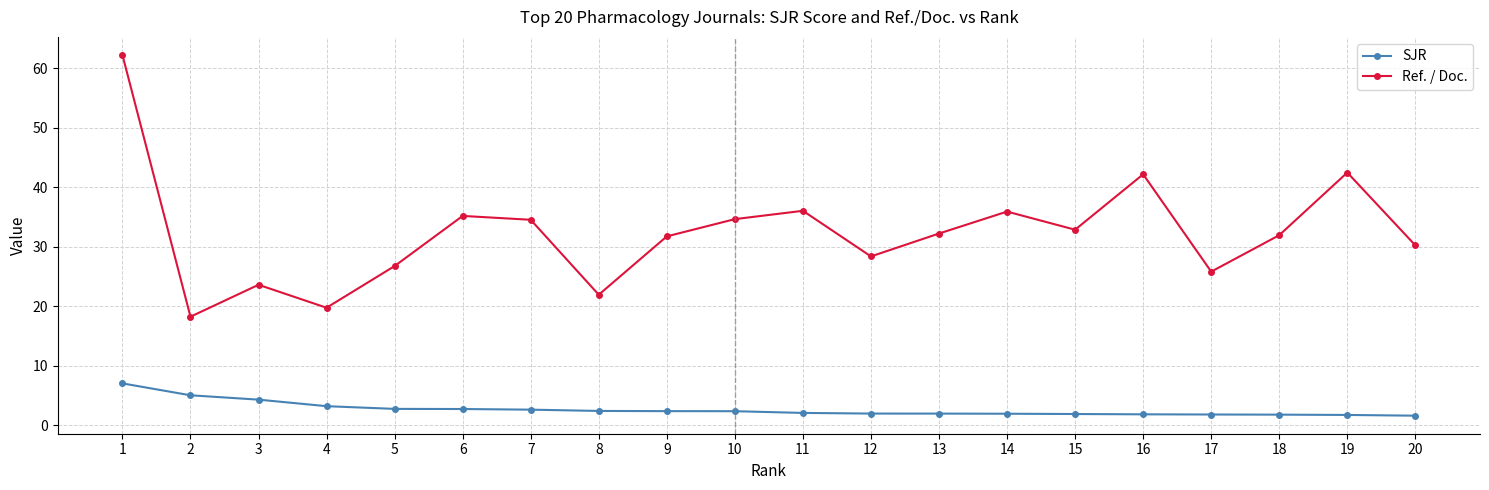

What is the average value of the SJR series?

2.6